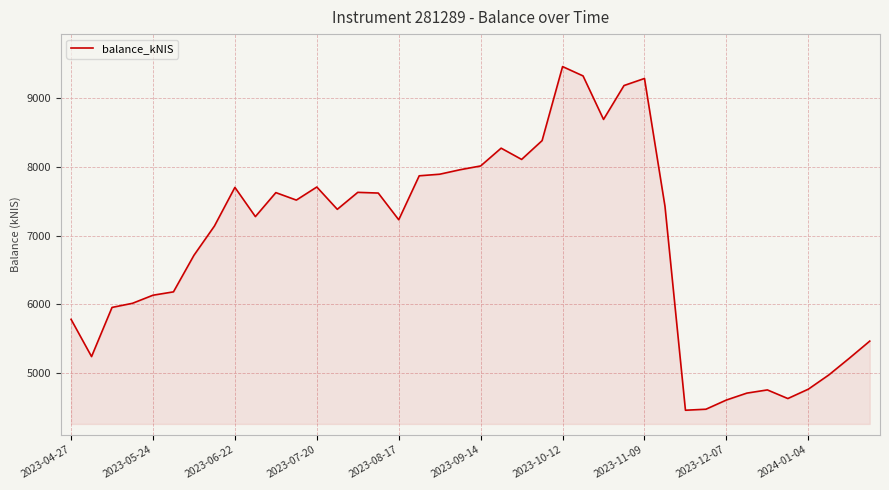

What is the minimum value shown in the chart?

4453.6